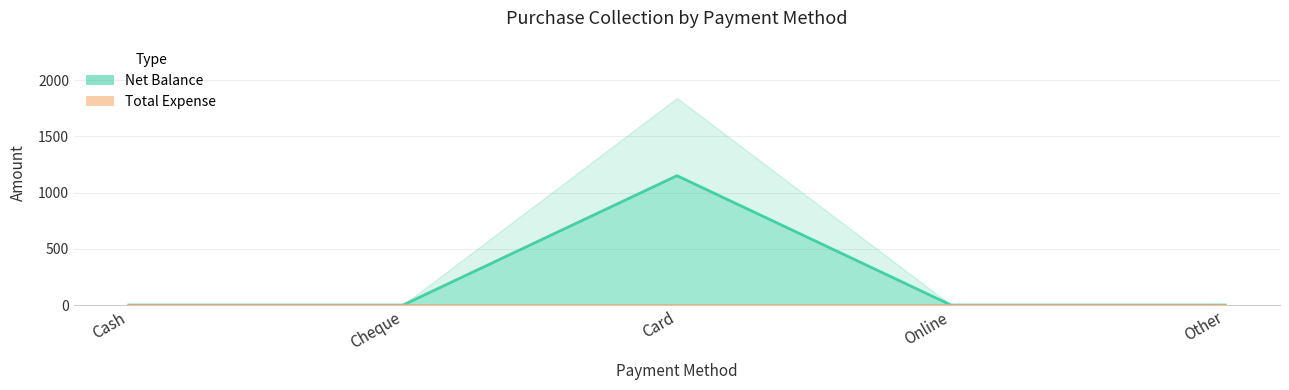

How many data points are above 0?

1